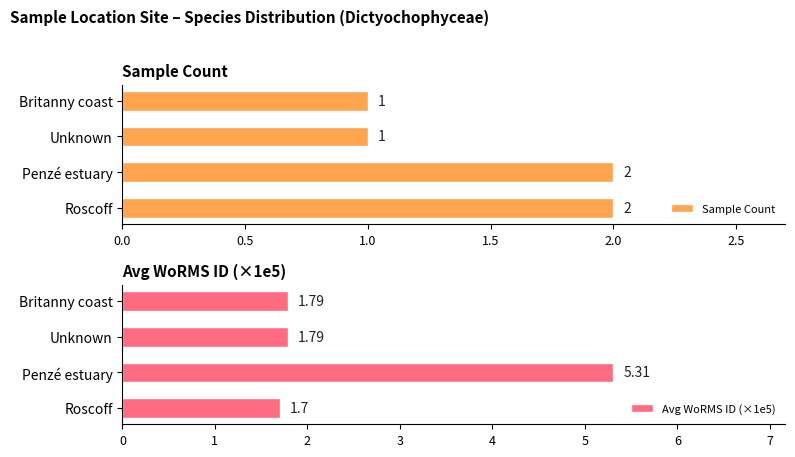

What is the difference between the Avg WoRMS ID (×1e5) values at Britanny coast and Roscoff?

0.1